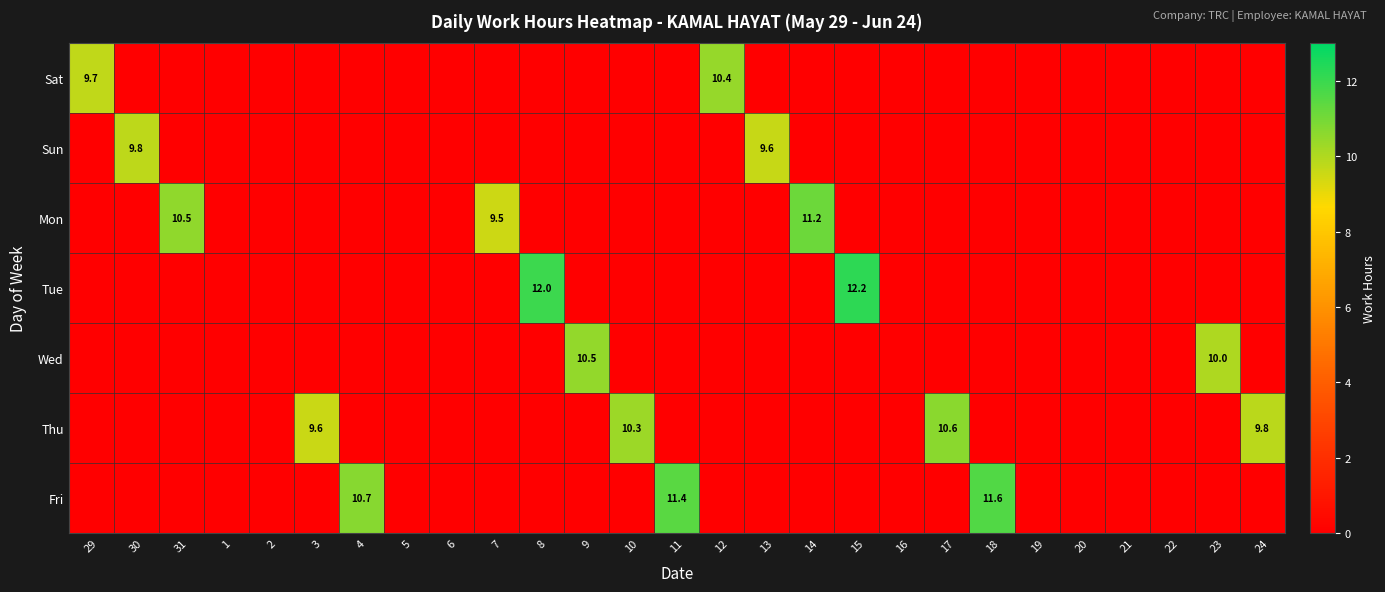

True or false: Wed has a value of 4.0 at 9.

False